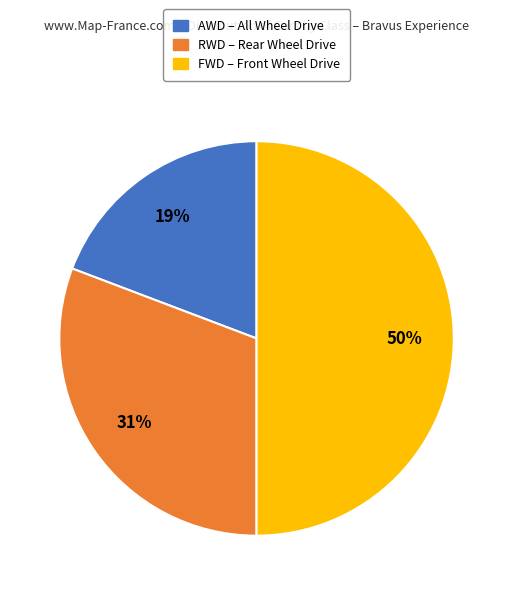

Which has a higher value, FWD or AWD?

FWD